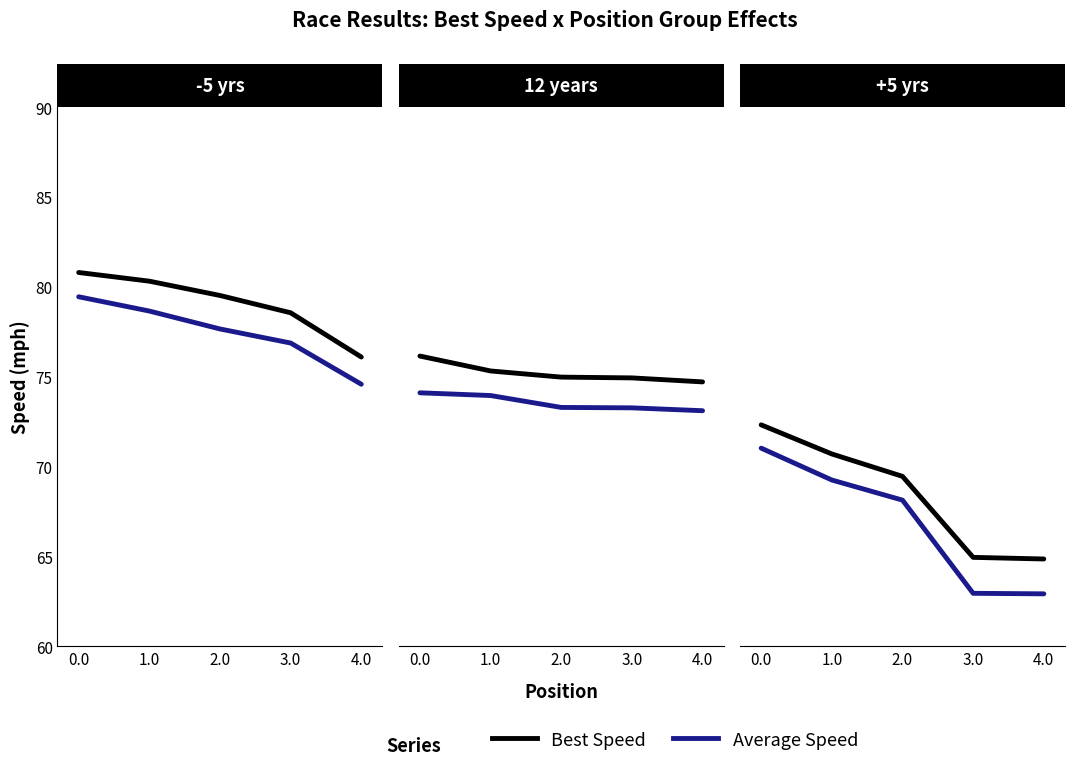

True or false: Best Speed and Average Speed intersect in this chart.

False